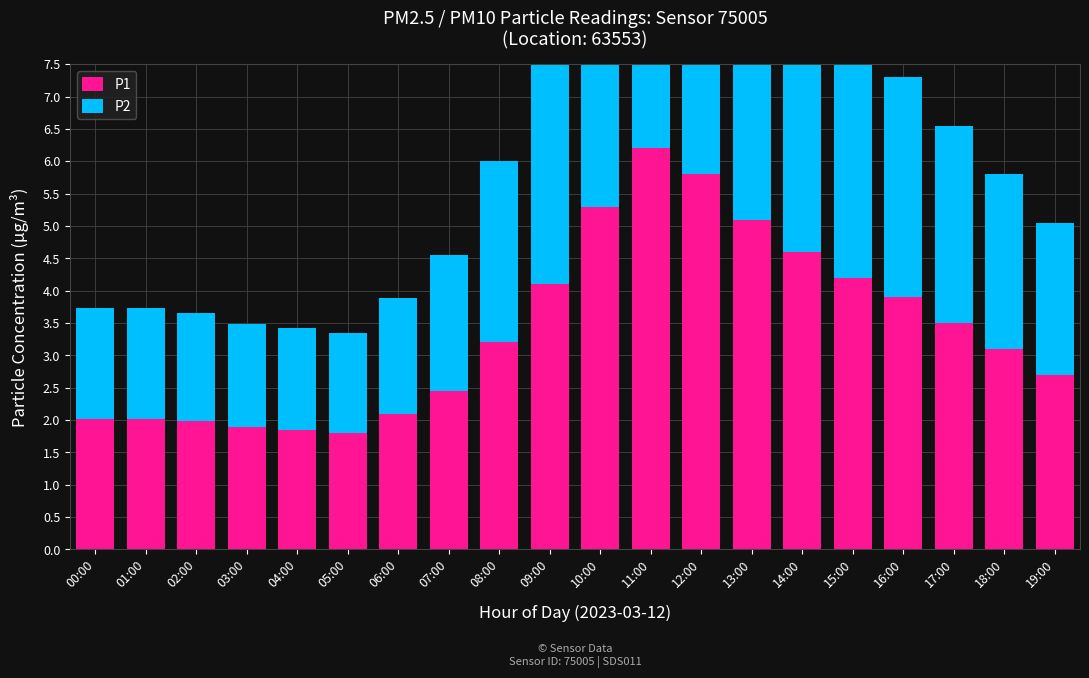

Reading left to right, list all the values displayed in this chart.

P1: 2.0	2.0	2.0	1.9	1.9	1.8	2.1	2.5	3.2	4.1	5.3	6.2	5.8	5.1	4.6	4.2	3.9	3.5	3.1	2.7
P2: 1.7	1.7	1.7	1.6	1.6	1.5	1.8	2.1	2.8	3.5	4.6	5.4	5.0	4.4	4.0	3.7	3.4	3.0	2.7	2.3